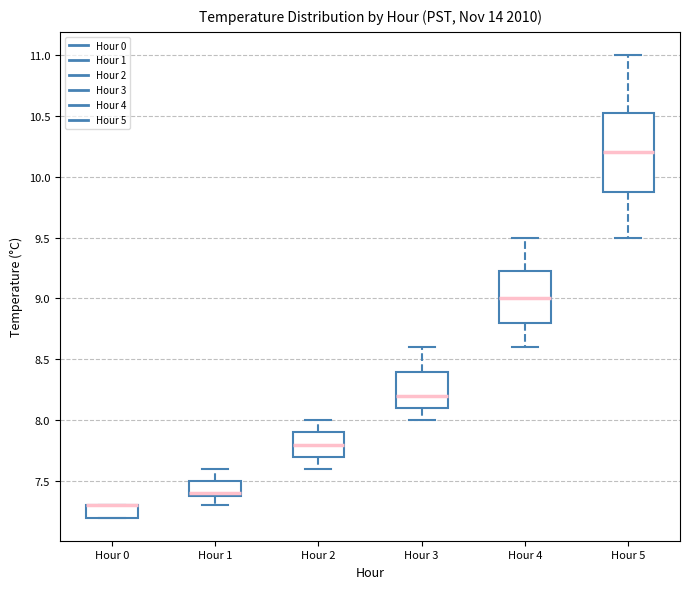

Reading left to right, transcribe this box plot: for each box, give where its median line is, the range the box spans, and where its two whiskers end, as read against the y-axis. The values are not printed on the chart, so give them approximately, as read against the axis.

Hour 0: median 7.30 (drawn on the box's upper edge), box 7.20 to 7.30, whiskers 7.20 to 7.30
Hour 1: median 7.40 (just above the box's lower edge), box 7.40 to 7.50, whiskers 7.30 to 7.60
Hour 2: median 7.80, box 7.70 to 7.90, whiskers 7.60 to 8.00
Hour 3: median 8.20, box 8.10 to 8.40, whiskers 8.00 to 8.60
Hour 4: median 9.00, box 8.80 to 9.25, whiskers 8.60 to 9.50
Hour 5: median 10.20, box 9.90 to 10.55, whiskers 9.50 to 11.00